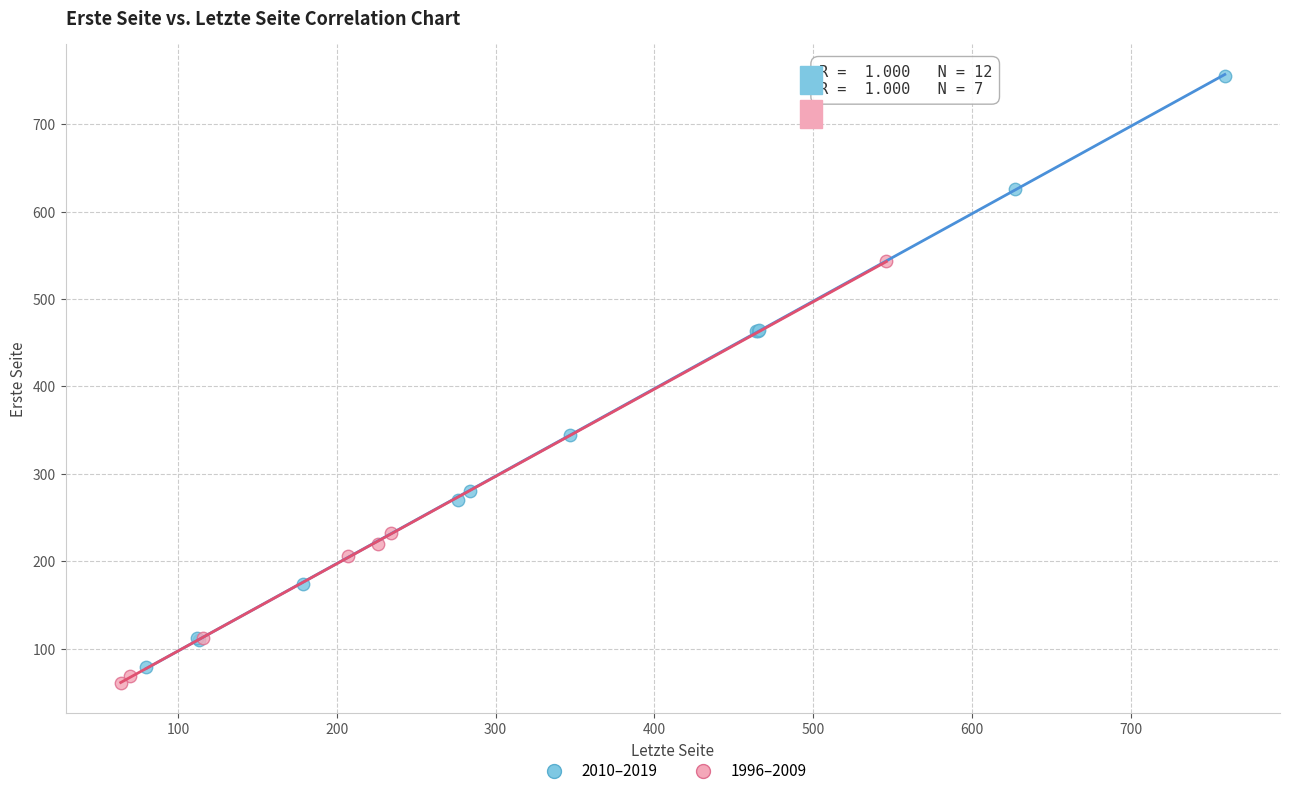

Which series reaches the maximum Y coordinate?

2010–2019